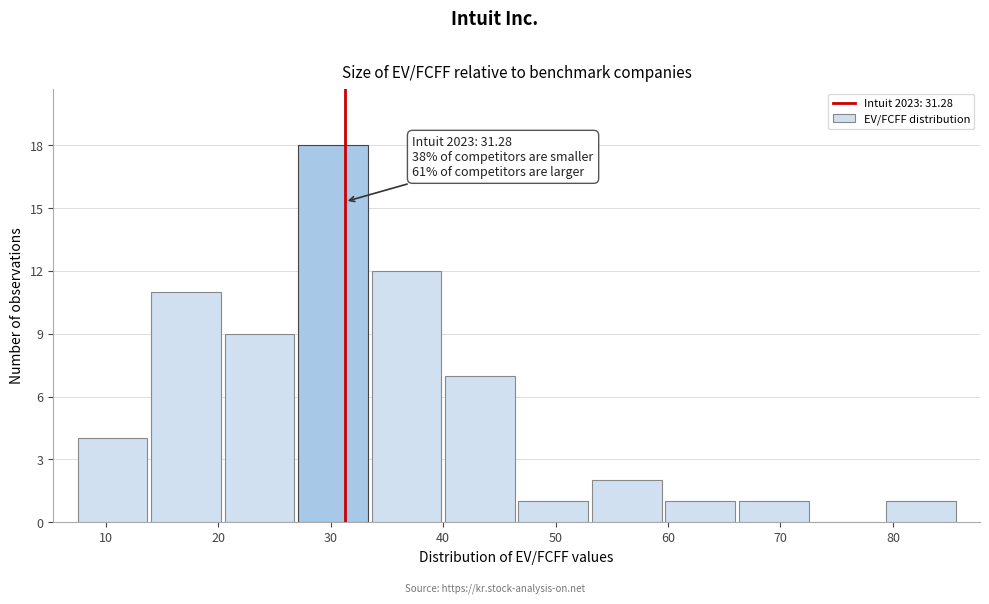

Which range on the x-axis has the tallest bar?

27 to 33